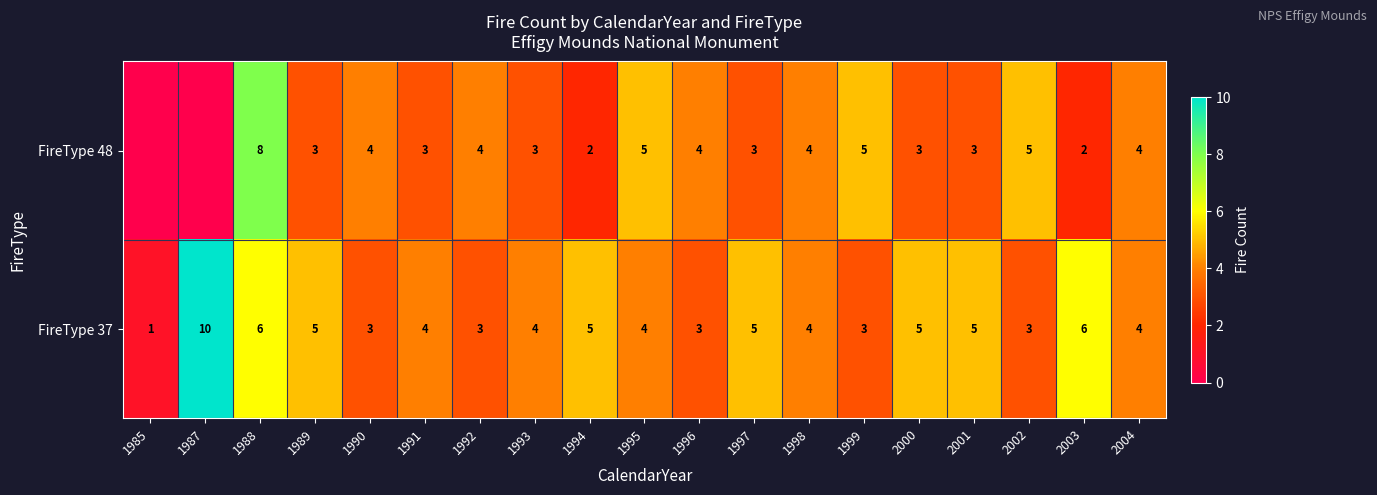

Is it true that row_1 equals 1 at 1999?

False